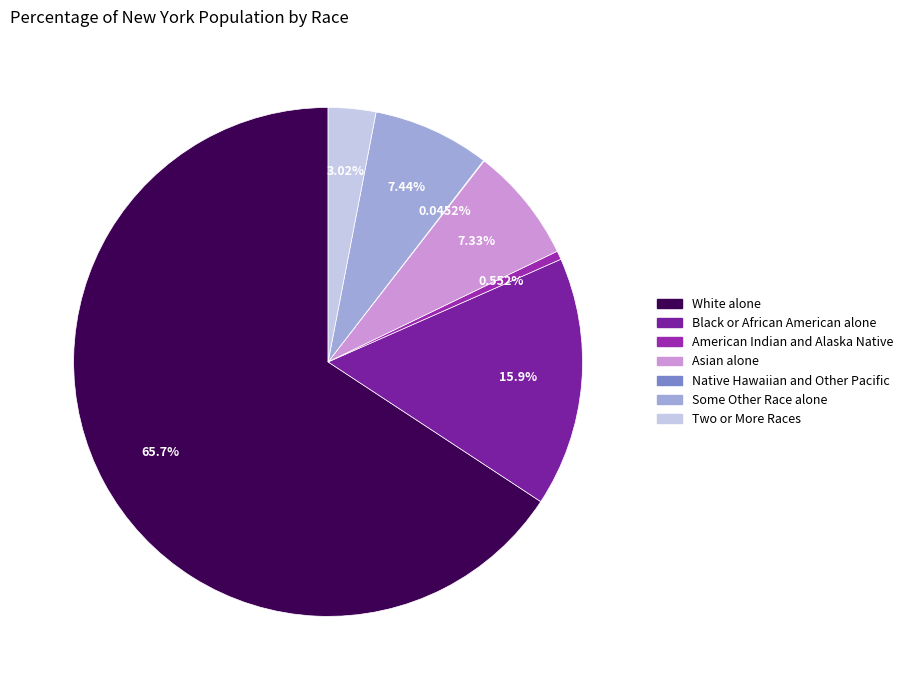

How many segments does this pie chart have?

7